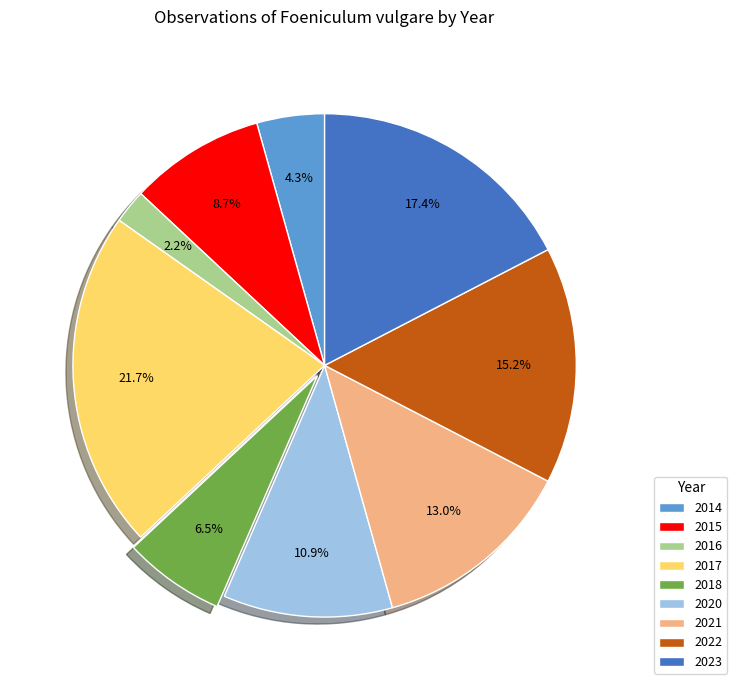

Is the sum of 2014 and 2017 greater than half?

No